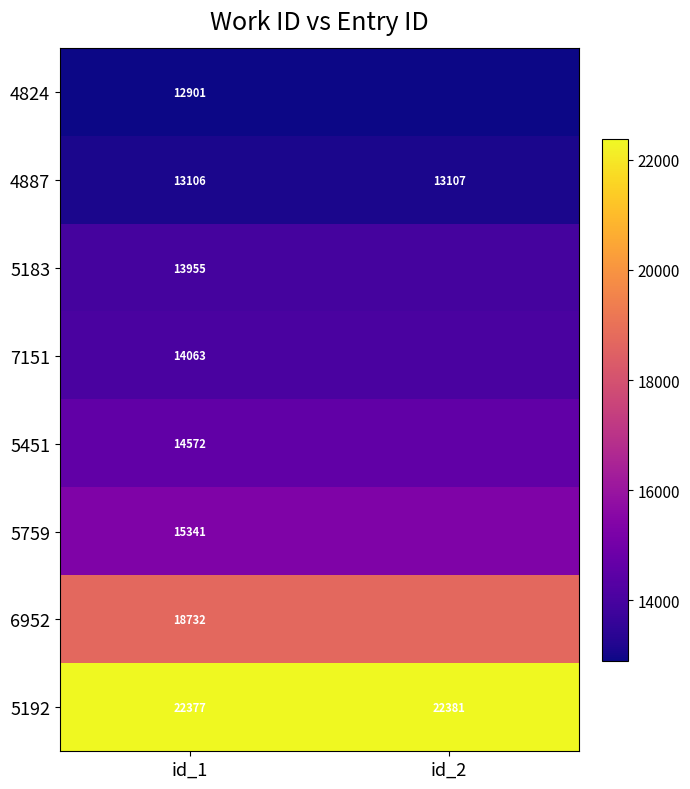

Is it true that 7151 equals 14063 at id_1?

True